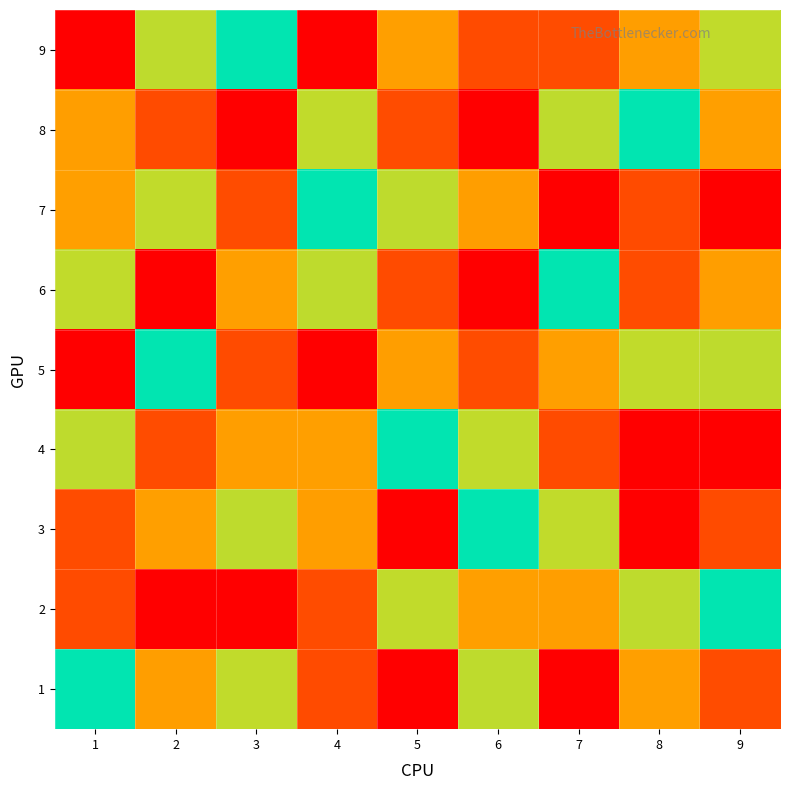

Which category has the lowest value across all series?

5